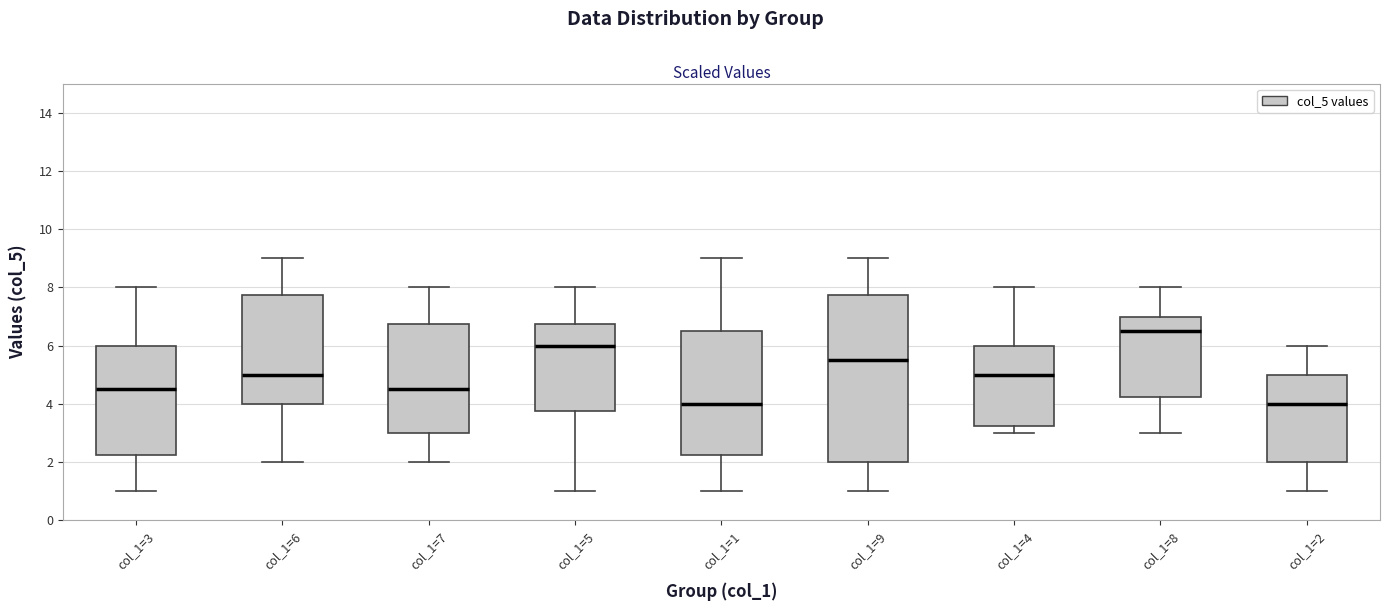

Which box is the tallest, from its lower edge to its upper edge?

col_1=9